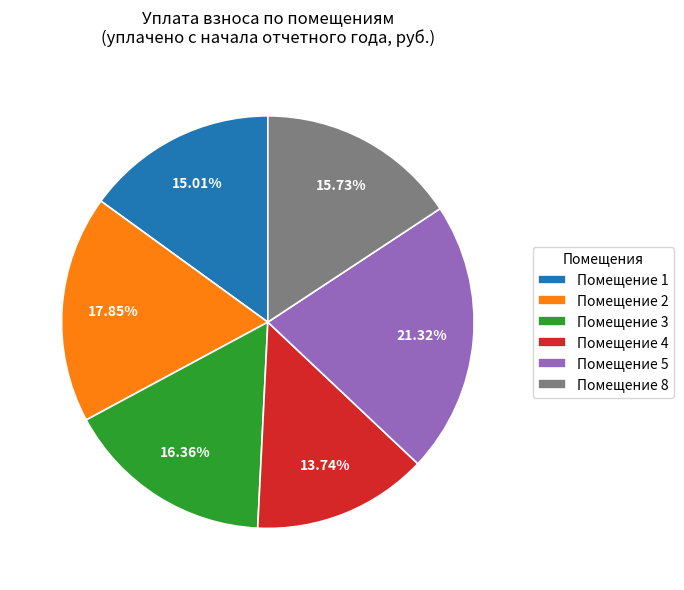

Does any single category account for the majority?

No